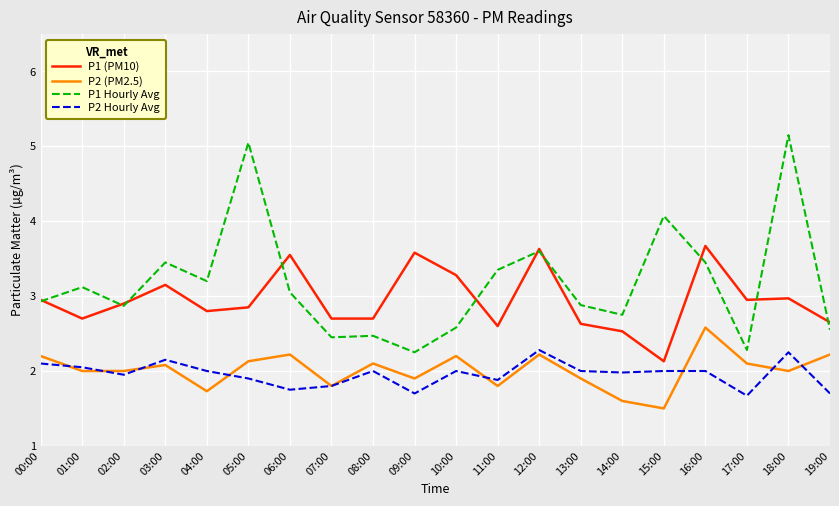

Is it true that P1 (PM10) equals 3.0 at 17:00?

True